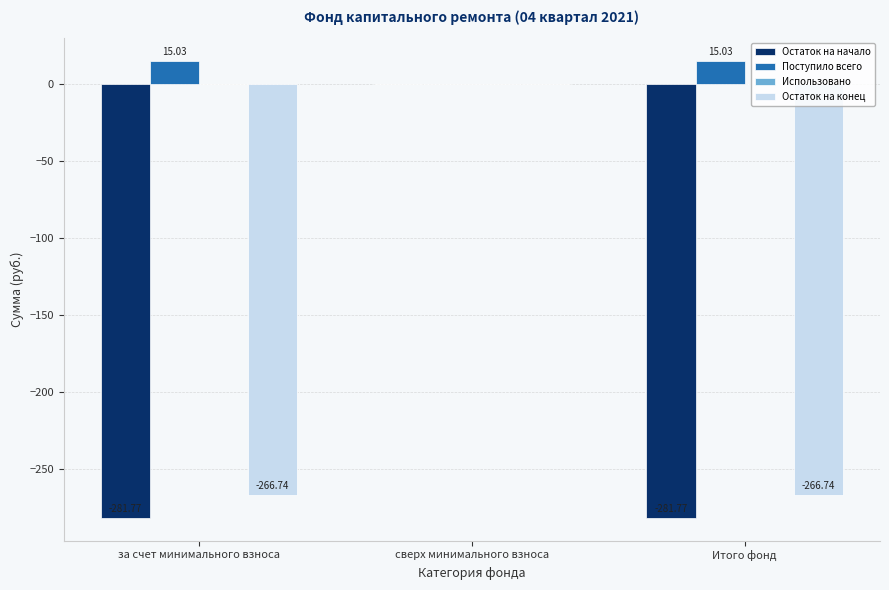

Is the value of Остаток на начало at сверх минимального взноса greater than the value of Поступило всего at за счет минимального взноса?

No